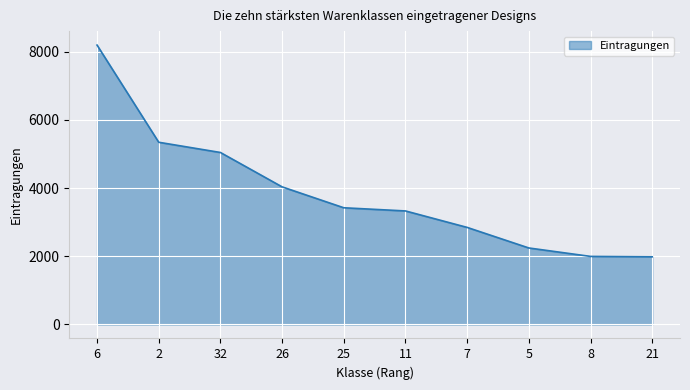

What is the difference between the maximum and minimum values?

6208